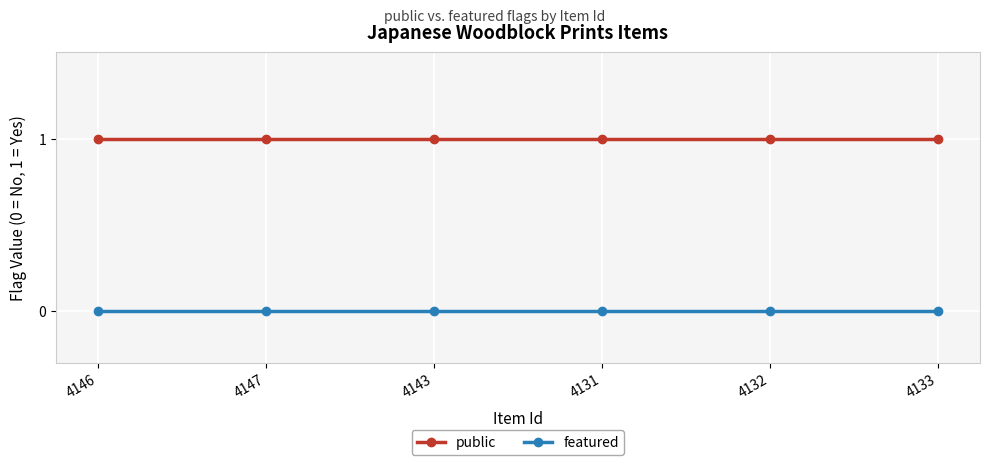

What is the sum of all public values?

6